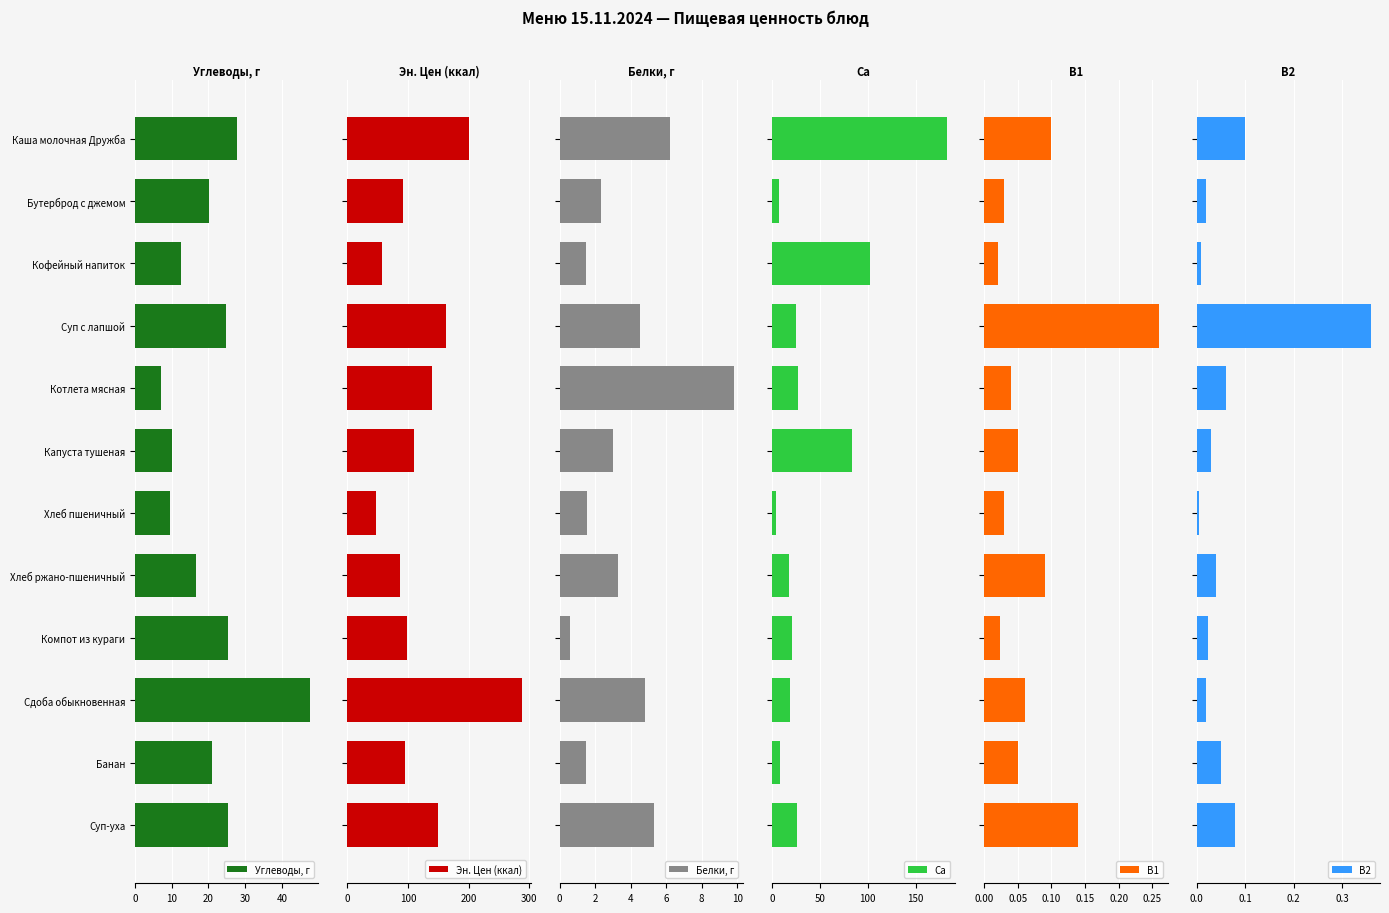

How many bars are there in total?

72